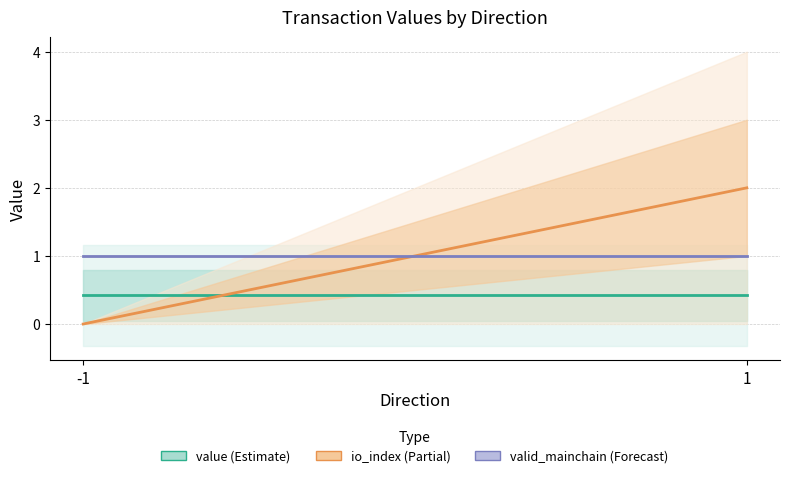

Which series has the widest spread of values?

io_index (Partial)